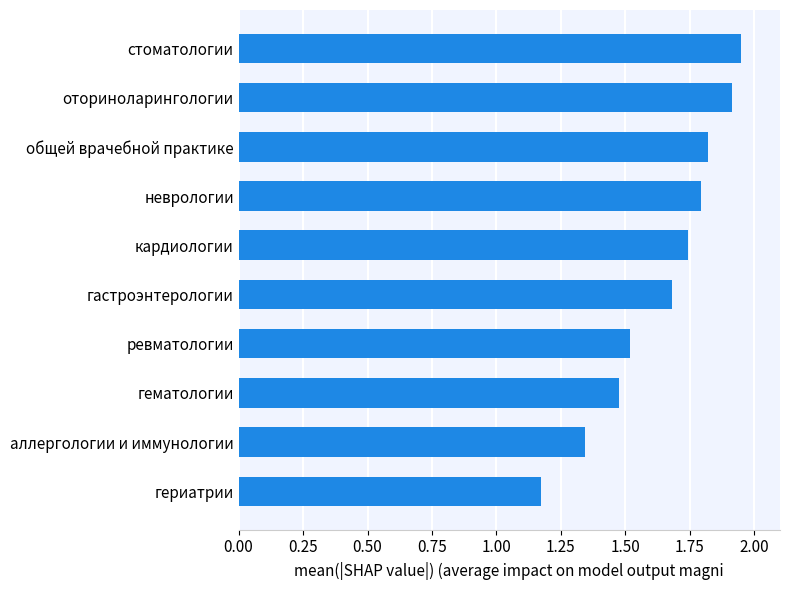

At which category does the chart reach its minimum across all series?

гериатрии